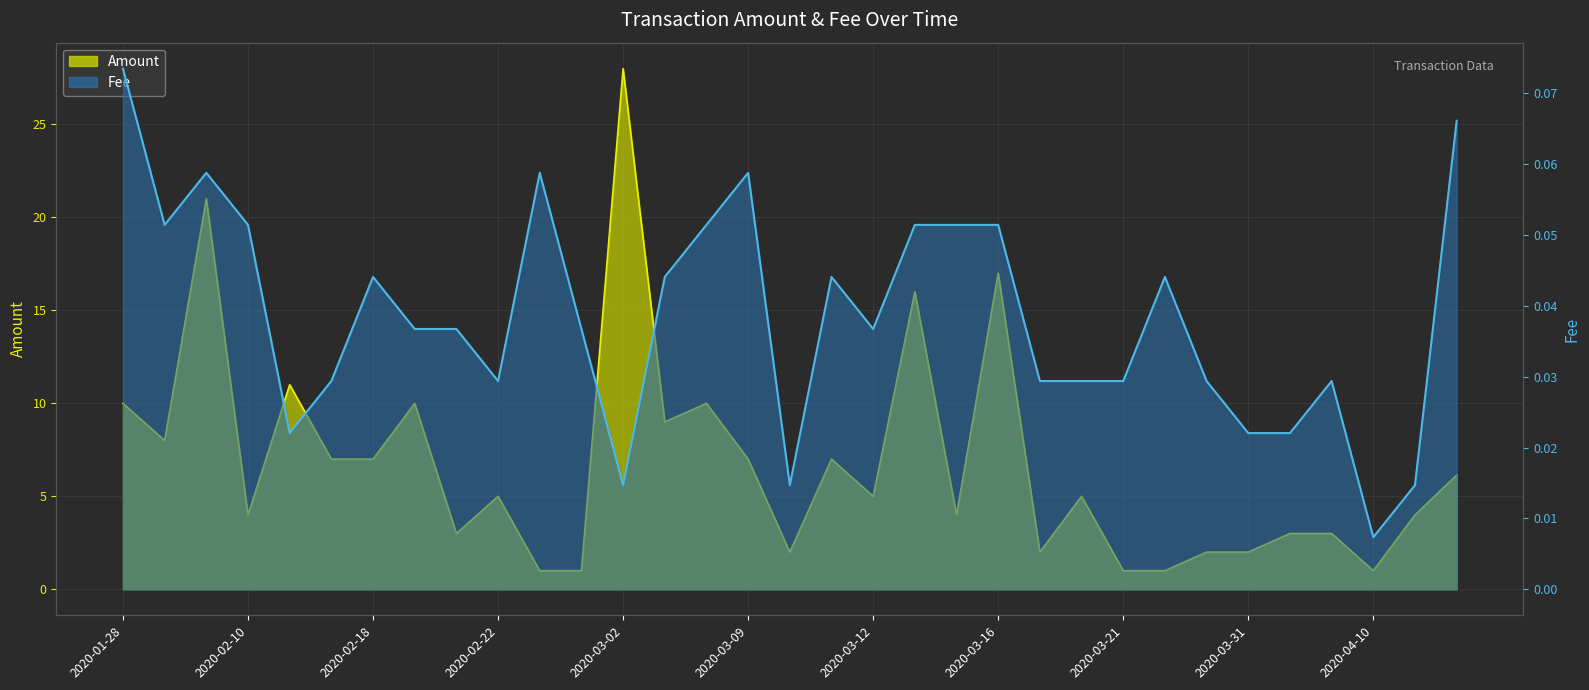

The Amount series shows 1.0 at 2020-04-10. True or false?

True